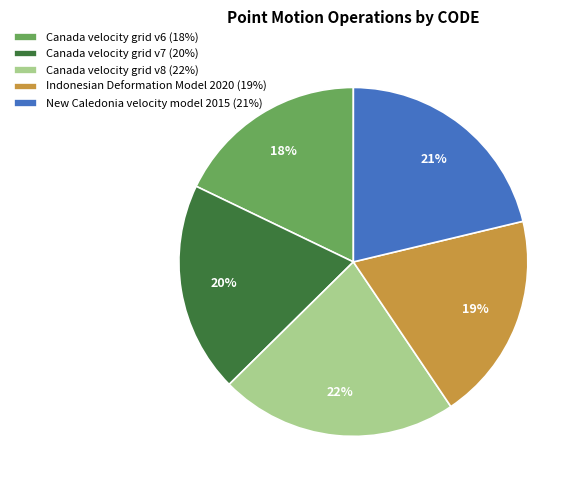

Which slice is the smallest?

Canada velocity grid v6